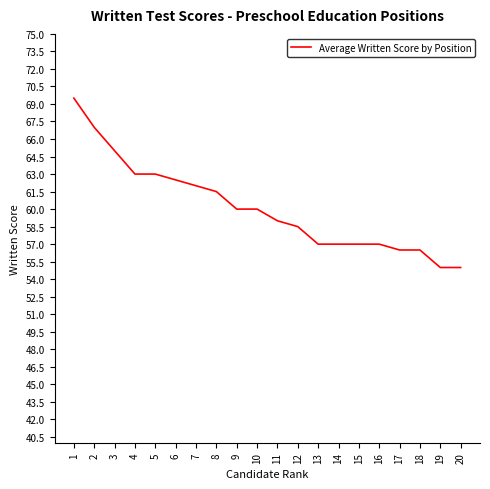

What is the sum of the values at 14 and 18?

113.5